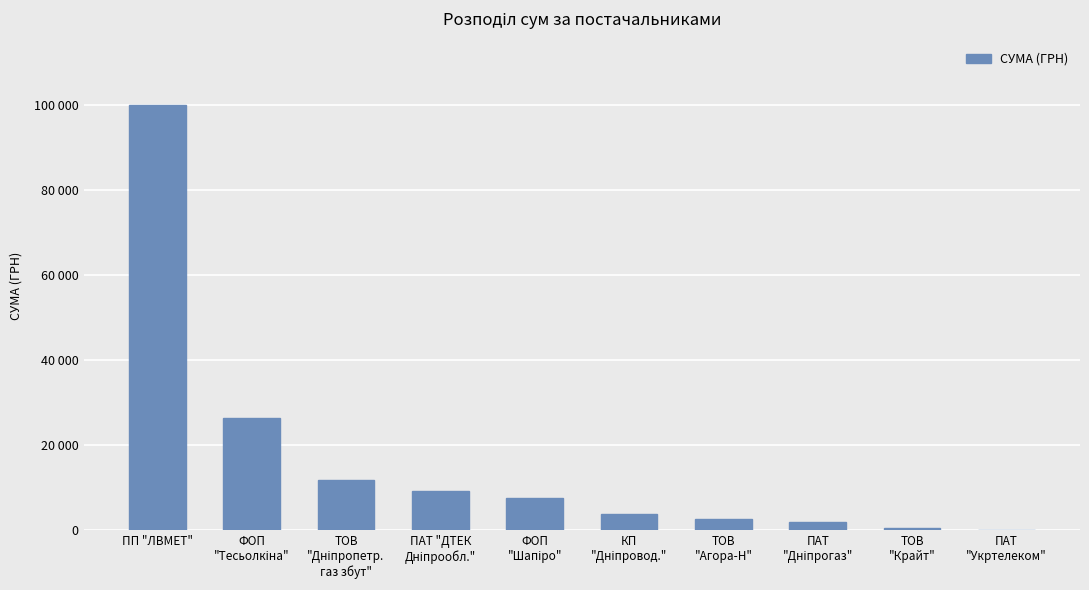

Are the bars horizontal?

No